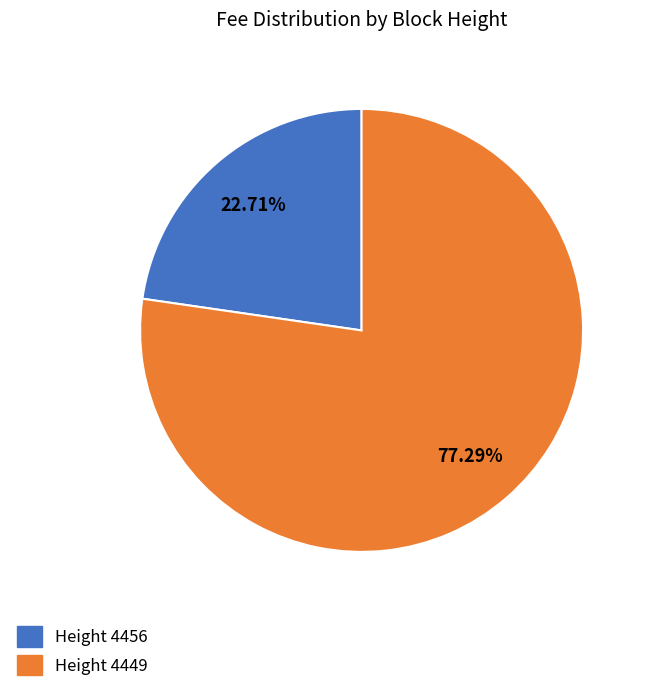

Is there any slice that represents more than half of the pie?

Yes